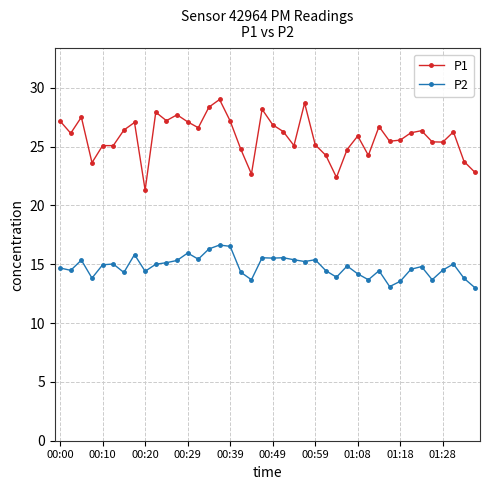

What is the maximum value shown in the chart?

29.0